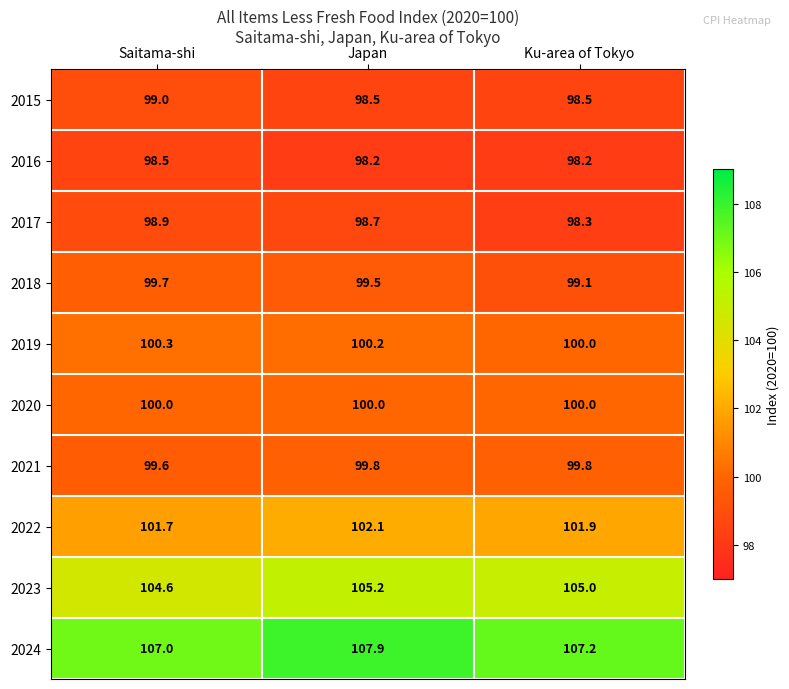

Reading left to right, what are all the values shown in this chart?

2015: 99.0	98.5	98.5
2016: 98.5	98.2	98.2
2017: 98.9	98.7	98.3
2018: 99.7	99.5	99.1
2019: 100.3	100.2	100.0
2020: 100.0	100.0	100.0
2021: 99.6	99.8	99.8
2022: 101.7	102.1	101.9
2023: 104.6	105.2	105.0
2024: 107.0	107.9	107.2